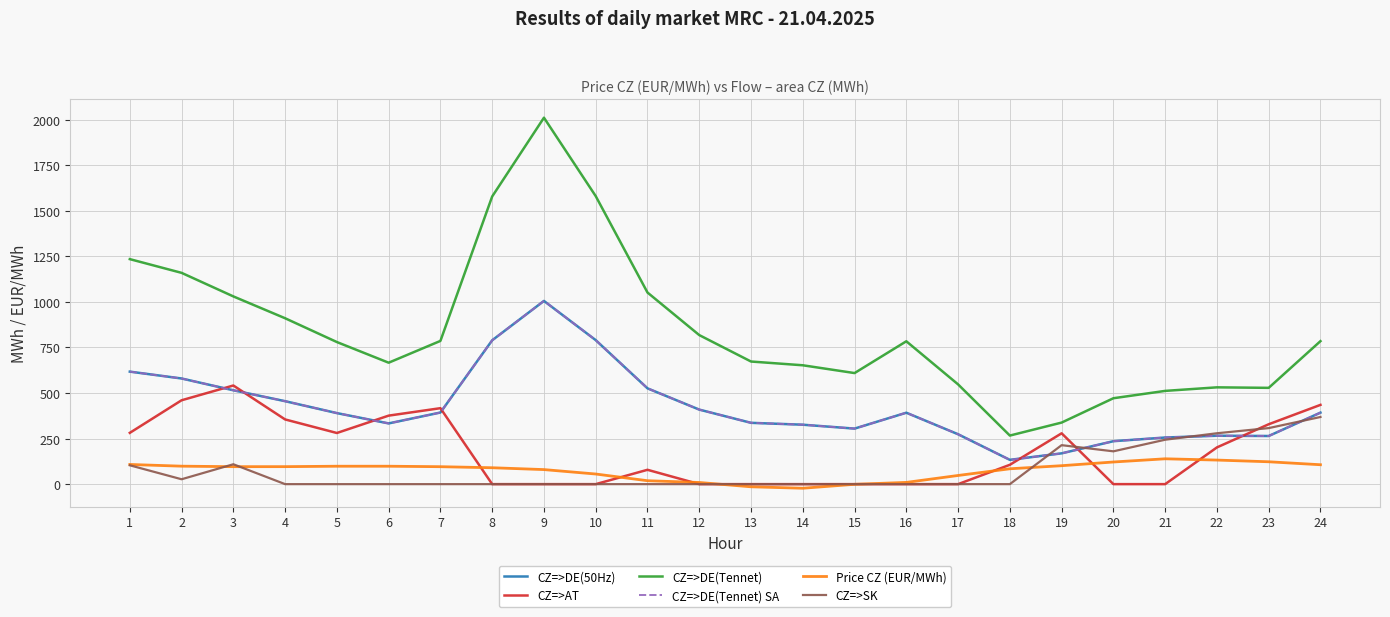

What is the smallest value displayed?

-22.5